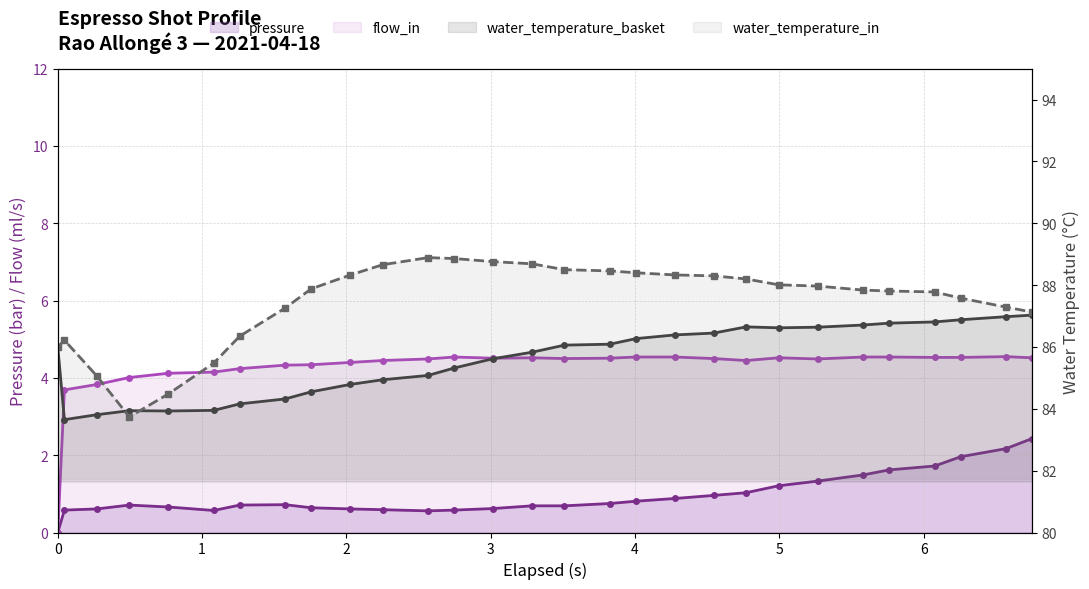

What is the value of the pressure point at the 8th from the left?

0.7